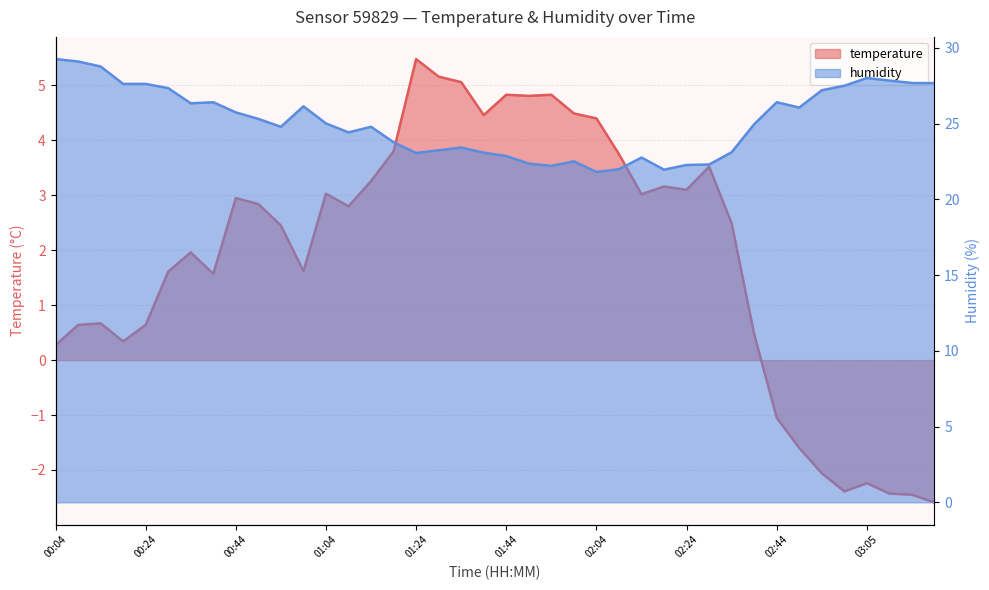

List the labels in order of temperature value, smallest first.

03:20, 03:15, 03:10, 03:00, 03:05, 02:54, 02:49, 02:44, 00:04, 00:19, 02:39, 00:09, 00:24, 00:14, 00:39, 00:29, 00:59, 00:34, 00:54, 02:34, 01:09, 00:49, 00:44, 02:14, 01:04, 02:24, 02:19, 01:14, 02:29, 02:09, 01:19, 02:04, 01:39, 01:59, 01:49, 01:44, 01:54, 01:34, 01:29, 01:24